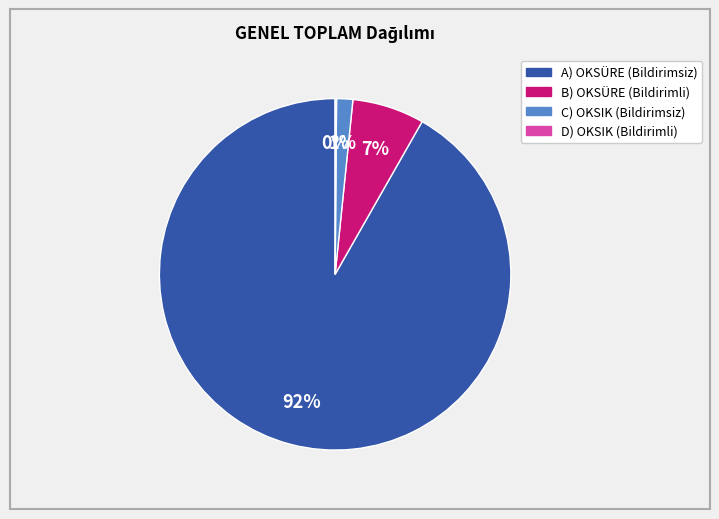

True or false: C) OKSIK (Bildirimsiz) accounts for 13% of the total.

False